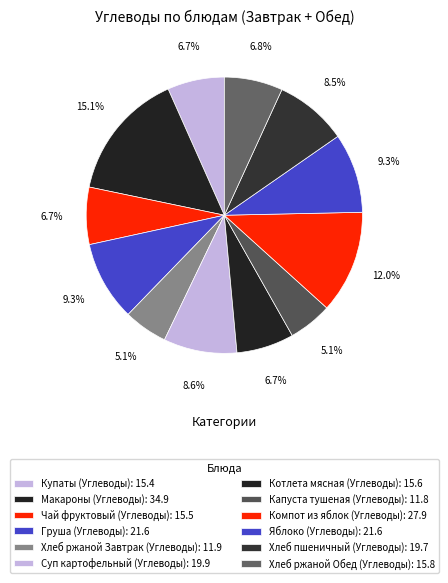

Between Чай фруктовый (Углеводы) and Яблоко (Углеводы), which is larger?

Яблоко (Углеводы)